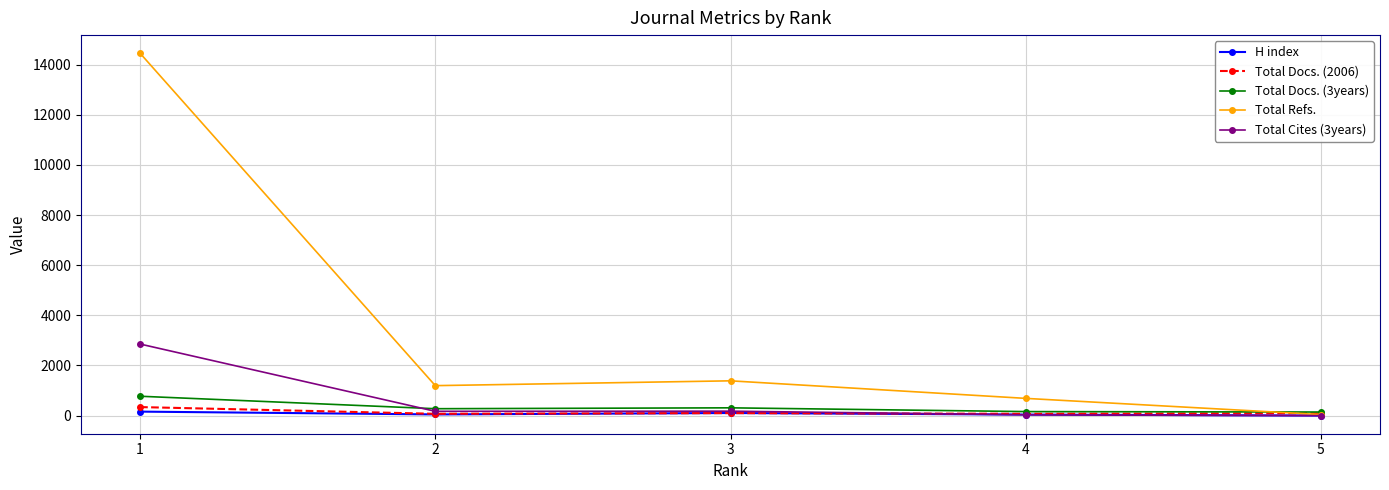

Is it true that Total Docs. (3years) equals 773 at 1?

True